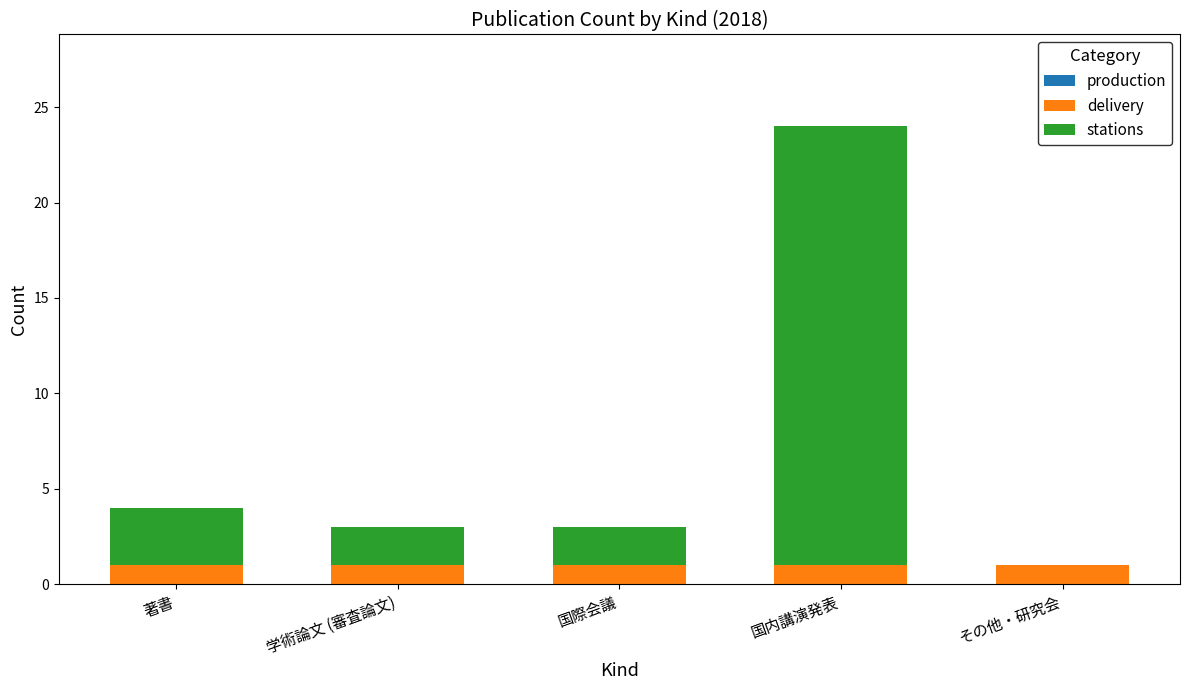

At which category is the sum across all series the highest?

国内講演発表